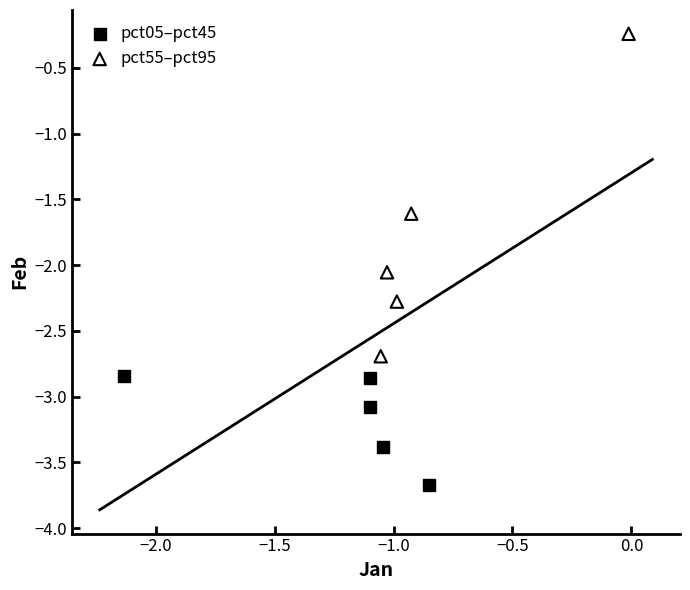

Which series reaches the maximum Y coordinate?

pct55–pct95